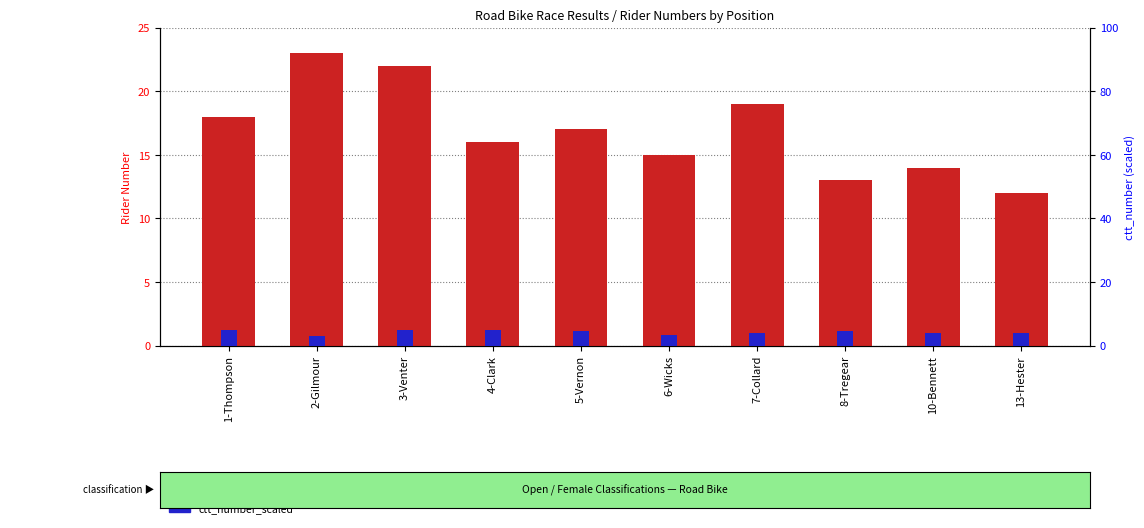

What is the maximum value shown in the chart?

23.0